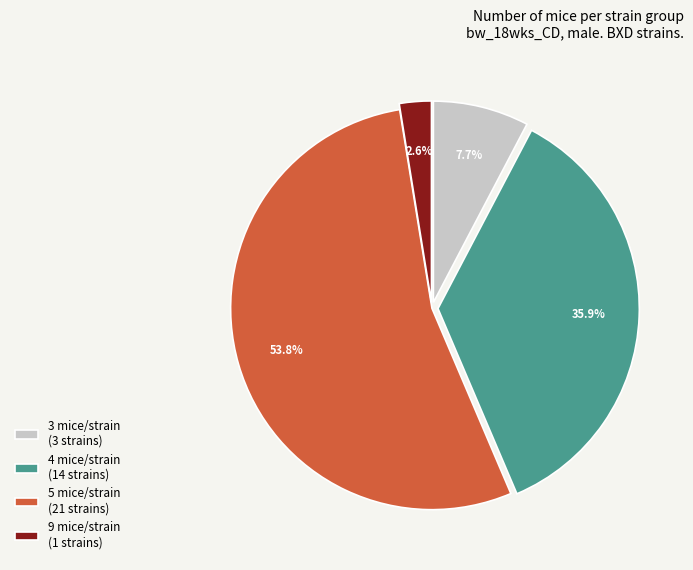

What is the largest slice in the pie chart?

5 mice/strain (21 strains)